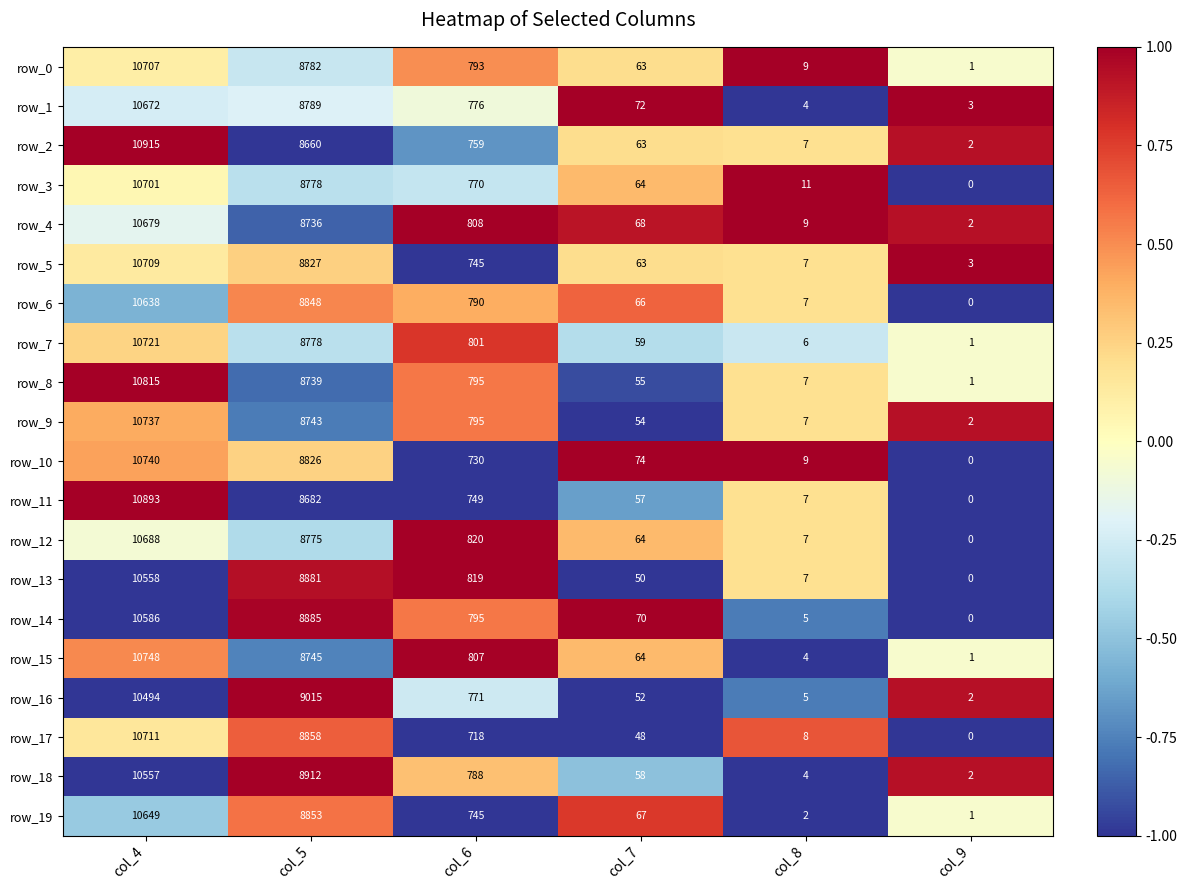

What is the sum of the row_3 values at col_6 and col_5?

9548